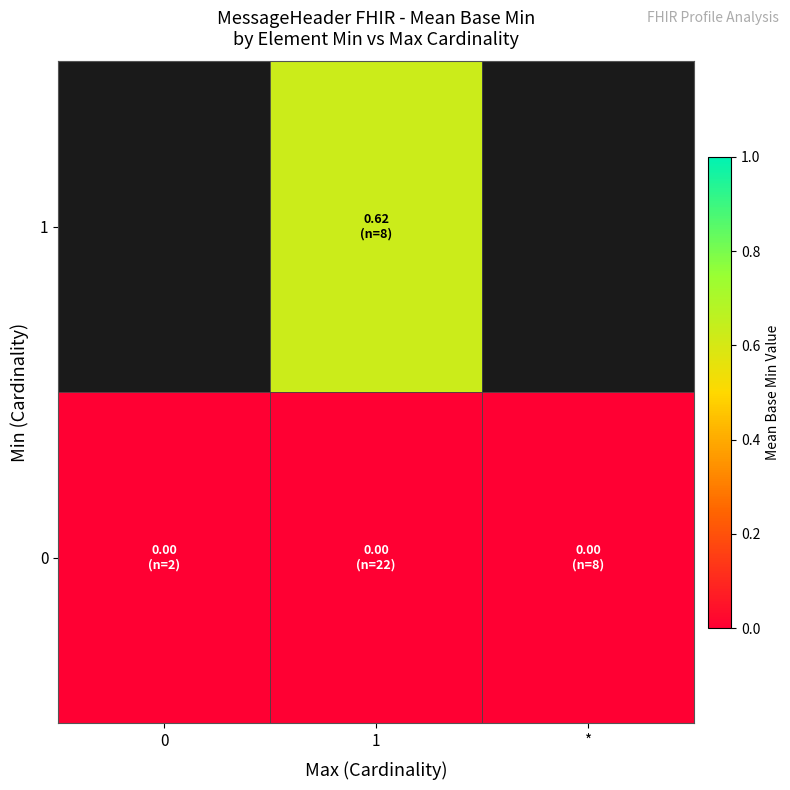

At which category does the chart reach its peak across all series?

1